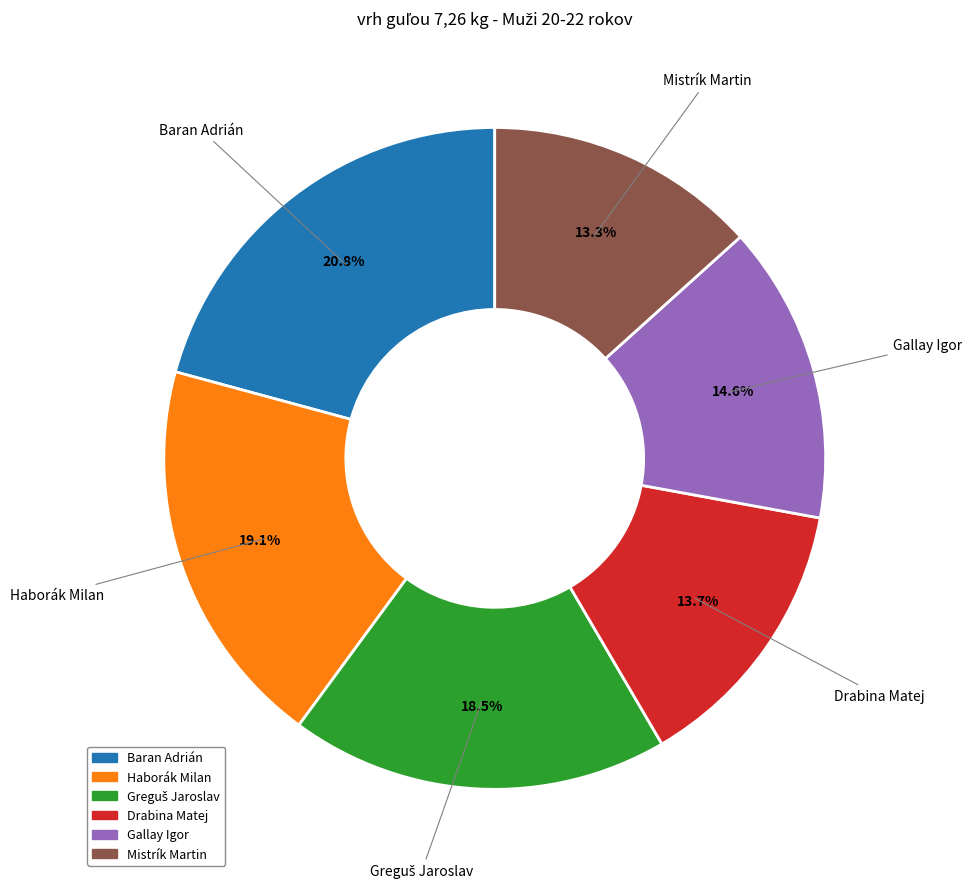

Combined, do Baran Adrián and Gallay Igor account for over 50%?

No